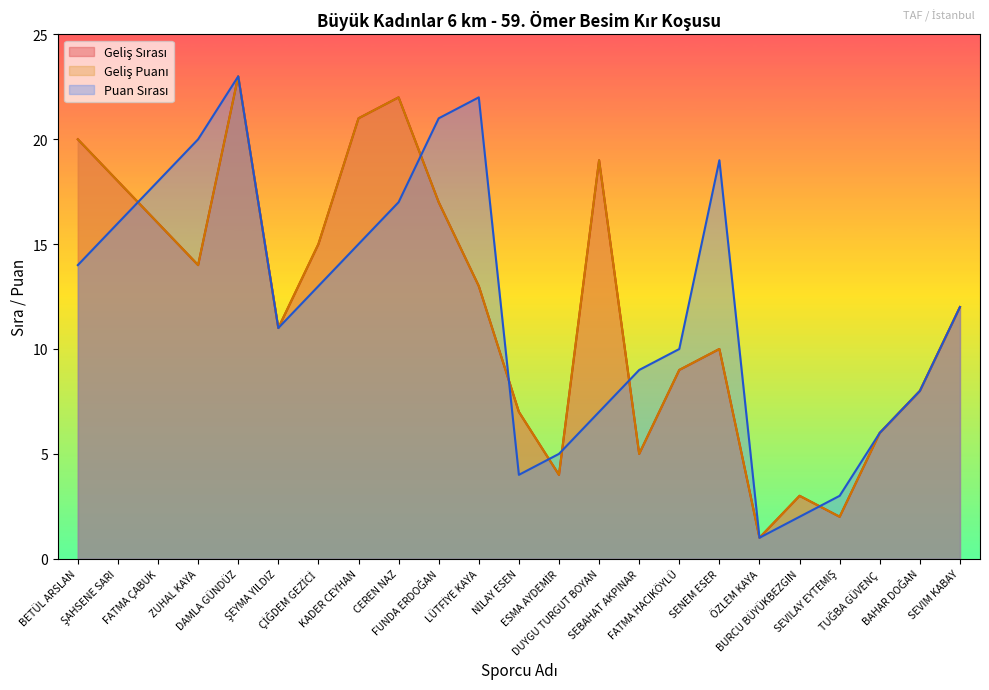

Reading right to left, what are all the values shown in this chart?

Geliş Sırası: SEVIM KABAY=12	BAHAR DOĞAN=8	TUĞBA GÜVENÇ=6	SEVILAY EYTEMIŞ=2	BURCU BÜYÜKBEZGIN=3	ÖZLEM KAYA=1	SENEM ESER=10	FATMA HACIKÖYLÜ=9	SEBAHAT AKPINAR=5	DUYGU TURGUT BOYAN=19	ESMA AYDEMİR=4	NİLAY ESEN=7	LÜTFİYE KAYA=13	FUNDA ERDOĞAN=17	CEREN NAZ=22	KADER CEYHAN=21	ÇİĞDEM GEZİCİ=15	ŞEYMA YILDIZ=11	DAMLA GÜNDÜZ=23	ZUHAL KAYA=14	FATMA ÇABUK=16	ŞAHSENE SARI=18	BETÜL ARSLAN=20
Geliş Puanı: SEVIM KABAY=12	BAHAR DOĞAN=8	TUĞBA GÜVENÇ=6	SEVILAY EYTEMIŞ=2	BURCU BÜYÜKBEZGIN=3	ÖZLEM KAYA=1	SENEM ESER=10	FATMA HACIKÖYLÜ=9	SEBAHAT AKPINAR=5	DUYGU TURGUT BOYAN=19	ESMA AYDEMİR=4	NİLAY ESEN=7	LÜTFİYE KAYA=13	FUNDA ERDOĞAN=17	CEREN NAZ=22	KADER CEYHAN=21	ÇİĞDEM GEZİCİ=15	ŞEYMA YILDIZ=11	DAMLA GÜNDÜZ=23	ZUHAL KAYA=14	FATMA ÇABUK=16	ŞAHSENE SARI=18	BETÜL ARSLAN=20
Puan Sırası: SEVIM KABAY=12	BAHAR DOĞAN=8	TUĞBA GÜVENÇ=6	SEVILAY EYTEMIŞ=3	BURCU BÜYÜKBEZGIN=2	ÖZLEM KAYA=1	SENEM ESER=19	FATMA HACIKÖYLÜ=10	SEBAHAT AKPINAR=9	DUYGU TURGUT BOYAN=7	ESMA AYDEMİR=5	NİLAY ESEN=4	LÜTFİYE KAYA=22	FUNDA ERDOĞAN=21	CEREN NAZ=17	KADER CEYHAN=15	ÇİĞDEM GEZİCİ=13	ŞEYMA YILDIZ=11	DAMLA GÜNDÜZ=23	ZUHAL KAYA=20	FATMA ÇABUK=18	ŞAHSENE SARI=16	BETÜL ARSLAN=14